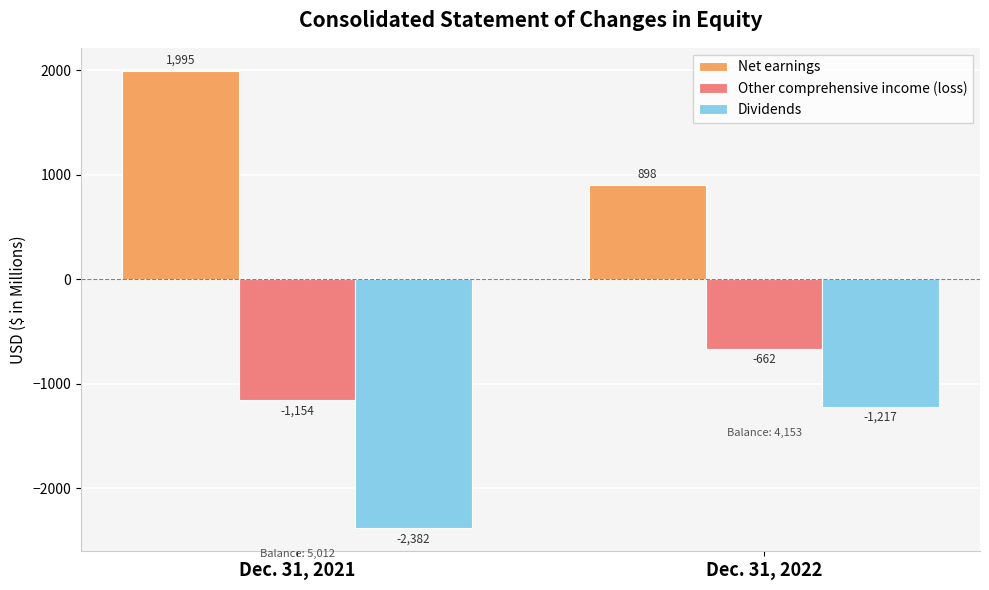

List the series in order of their overall mean, lowest first.

Dividends, Other comprehensive income (loss), Net earnings